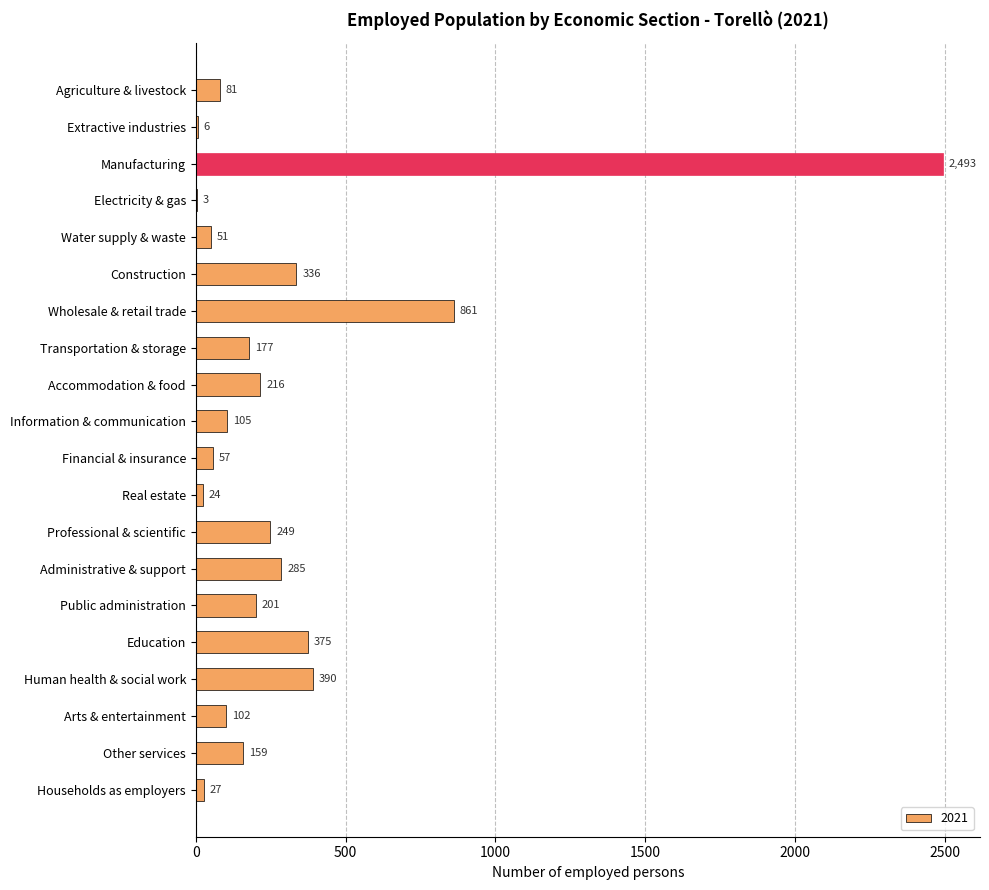

Reading top to bottom, transcribe all the data shown in this chart.

Agriculture & livestock=81	Extractive industries=6	Manufacturing=2493	Electricity & gas=3	Water supply & waste=51	Construction=336	Wholesale & retail trade=861	Transportation & storage=177	Accommodation & food=216	Information & communication=105	Financial & insurance=57	Real estate=24	Professional & scientific=249	Administrative & support=285	Public administration=201	Education=375	Human health & social work=390	Arts & entertainment=102	Other services=159	Households as employers=27